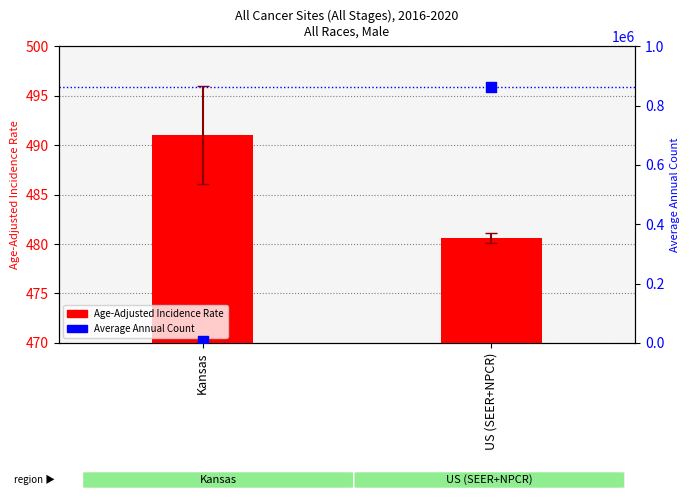

Which series has the widest spread of Y values?

Average Annual Count